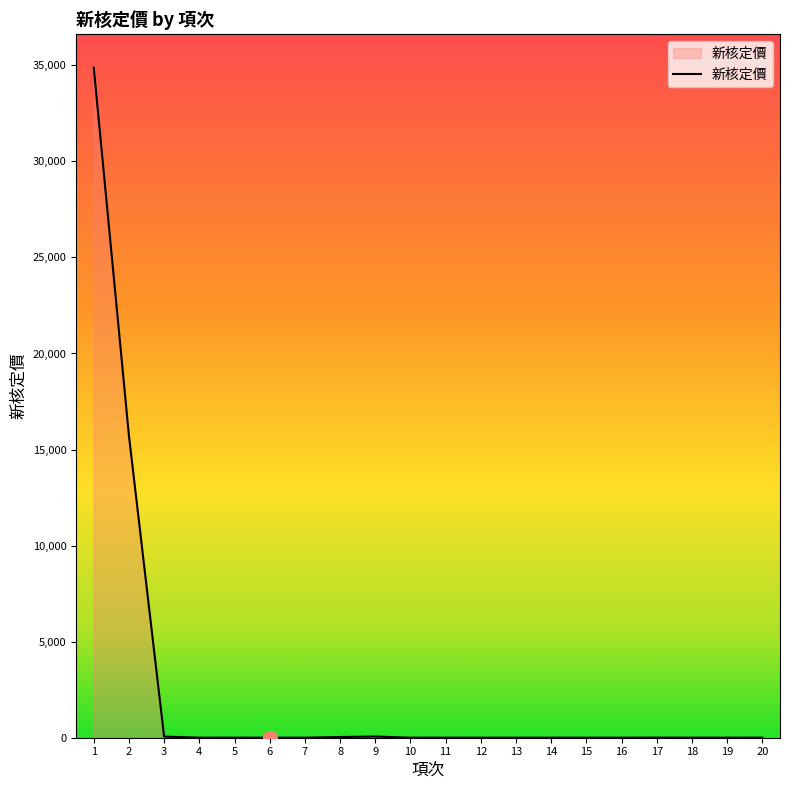

What is the sum of the values at 4 and 17?

6.6